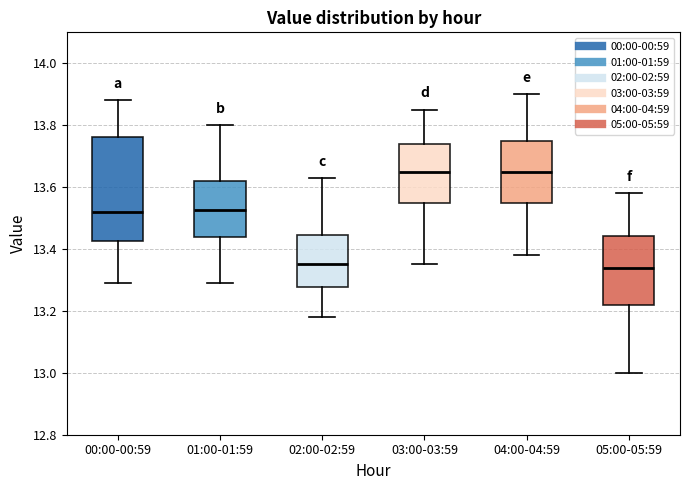

Reading left to right, read every box against the y-axis: the position of its median line, the range the box covers, and the ends of its whiskers. The values are not printed on the chart, so give them approximately, as read against the axis.

00:00-00:59: median 13.52, box 13.42 to 13.76, whiskers 13.30 to 13.88
01:00-01:59: median 13.52, box 13.44 to 13.62, whiskers 13.30 to 13.80
02:00-02:59: median 13.36, box 13.28 to 13.44, whiskers 13.18 to 13.64
03:00-03:59: median 13.66, box 13.56 to 13.74, whiskers 13.36 to 13.86
04:00-04:59: median 13.66, box 13.56 to 13.76, whiskers 13.38 to 13.90
05:00-05:59: median 13.34, box 13.22 to 13.44, whiskers 13.00 to 13.58